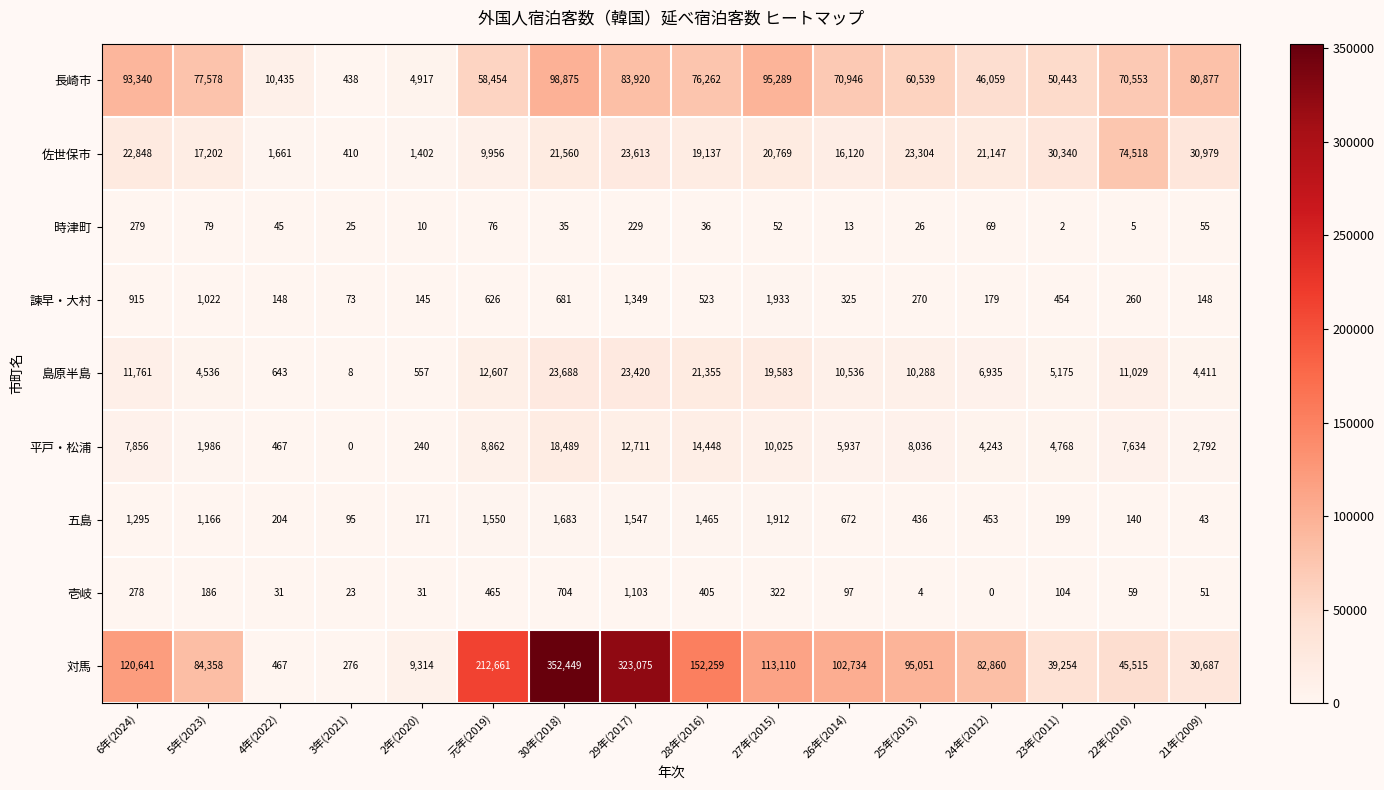

True or false: 島原半島 has a value of 19583 at 27年(2015).

True